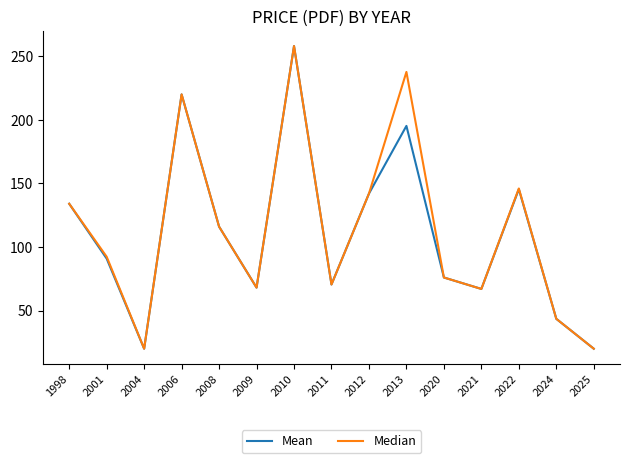

What is the total value across all series at 2024?

87.0